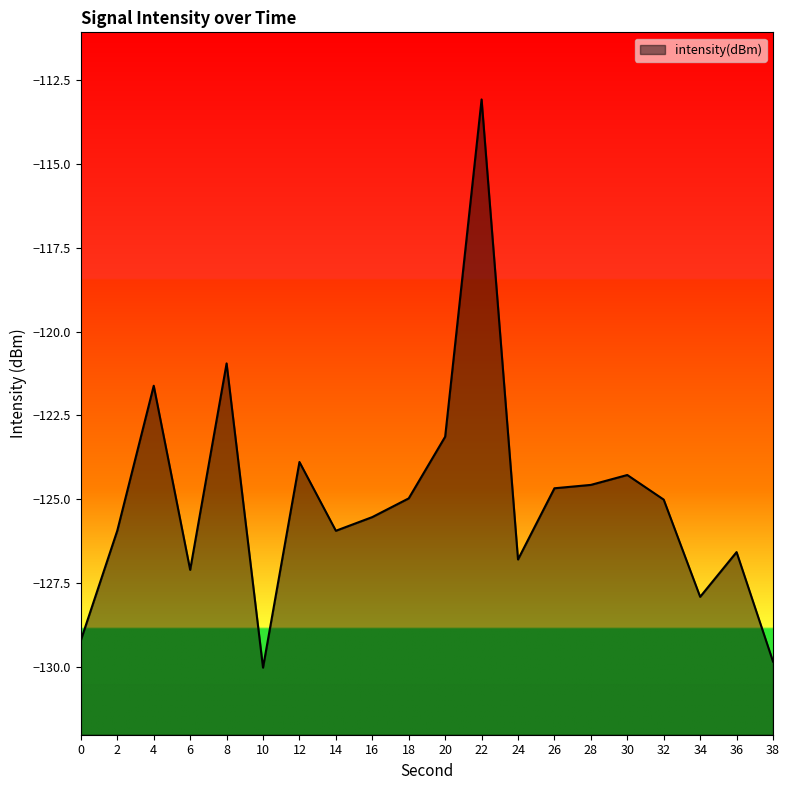

The chart shows a value of -129.2 at 0. True or false?

True